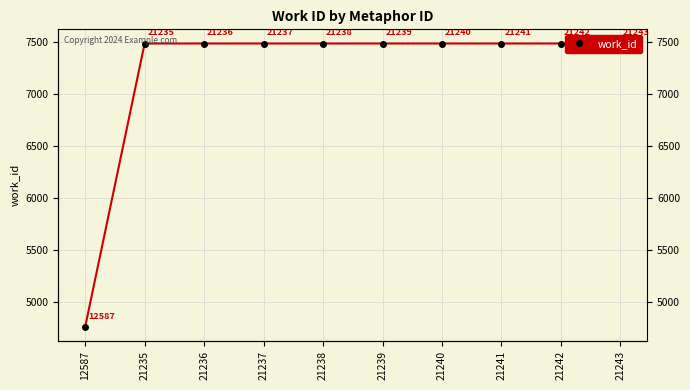

Between 21241 and 12587, which is larger?

21241